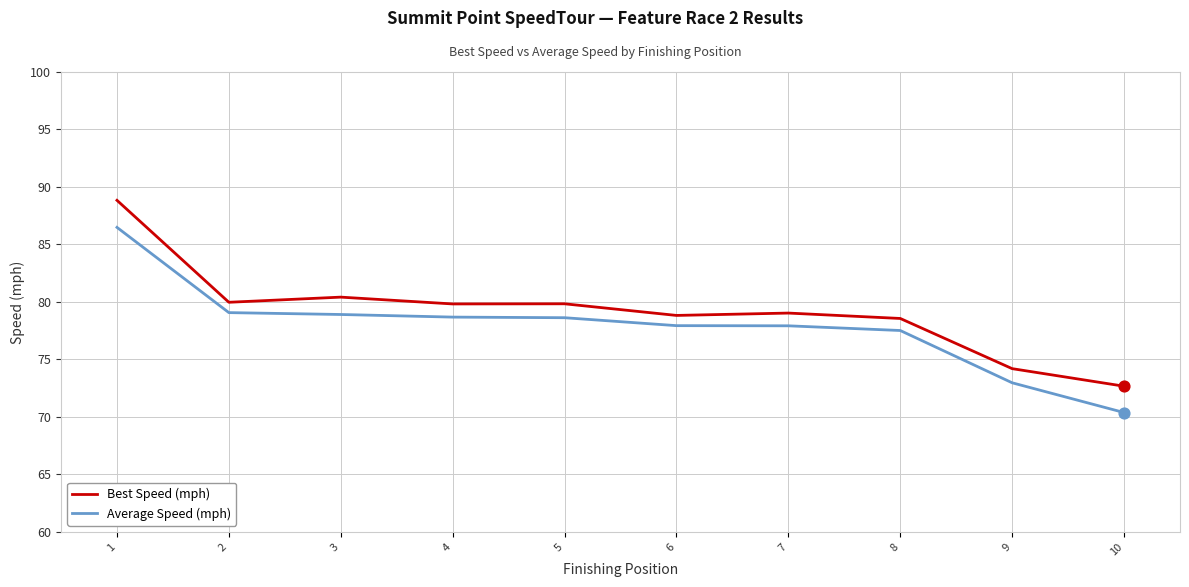

At which category is the sum across all series the highest?

1